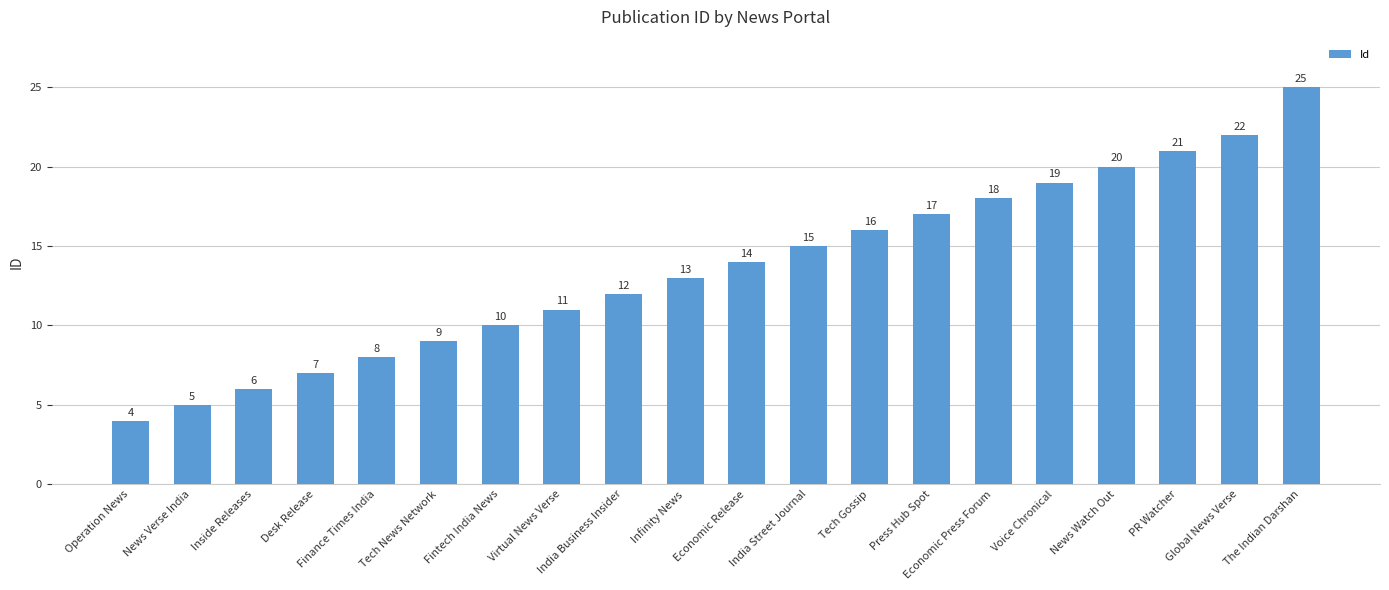

What is the label of the 18th bar from the left?

PR Watcher